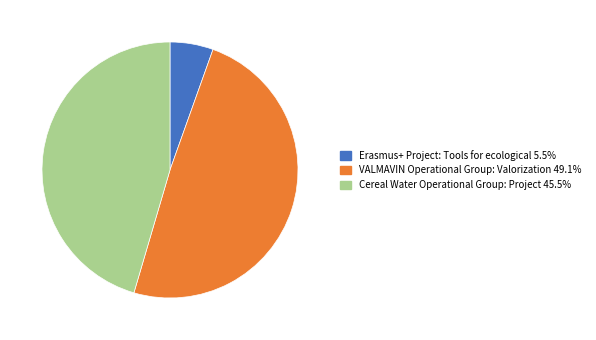

Rank the categories by value from highest to lowest.

VALMAVIN Operational Group: Valorization, Cereal Water Operational Group: Project, Erasmus+ Project: Tools for ecological